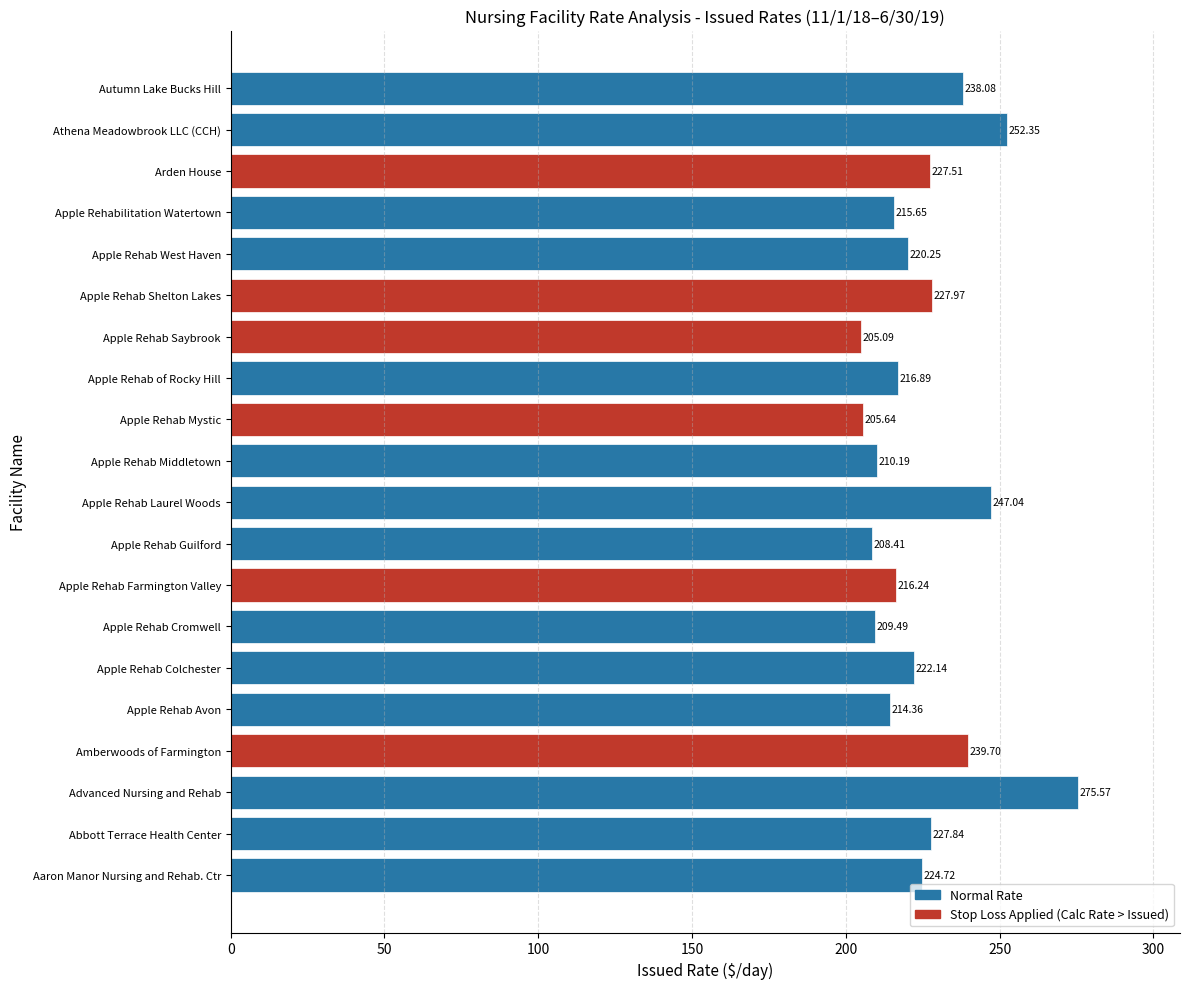

What is the maximum value shown in the chart?

275.6